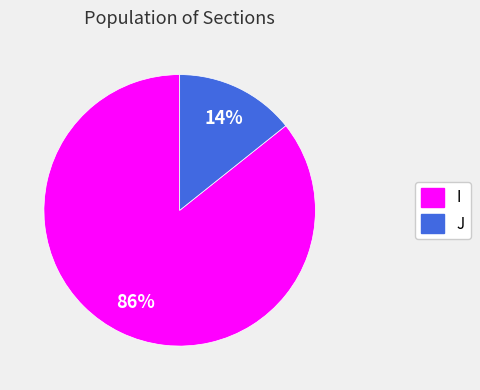

Is I the majority of the pie?

Yes